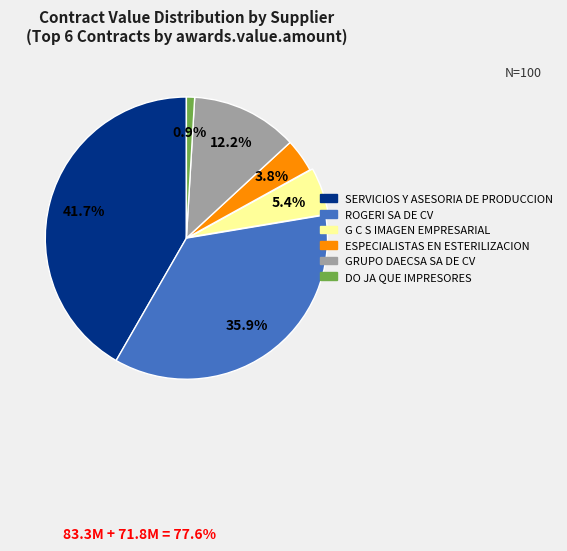

Is the sum of DO JA QUE IMPRESORES and SERVICIOS Y ASESORIA DE PRODUCCION greater than half?

No